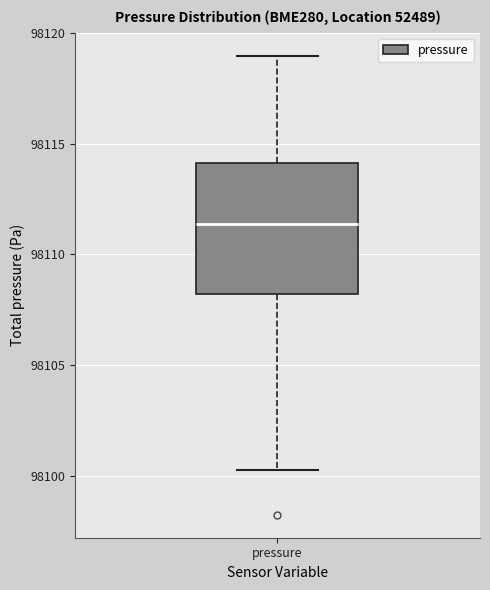

Read this box plot against the y-axis: the position of the median line, the range covered by the box, and the ends of both whiskers. The values are not printed on the chart, so give them approximately, as read against the axis.

median 98111.5, box 98108.0 to 98114.0, whiskers 98100.5 to 98119.0